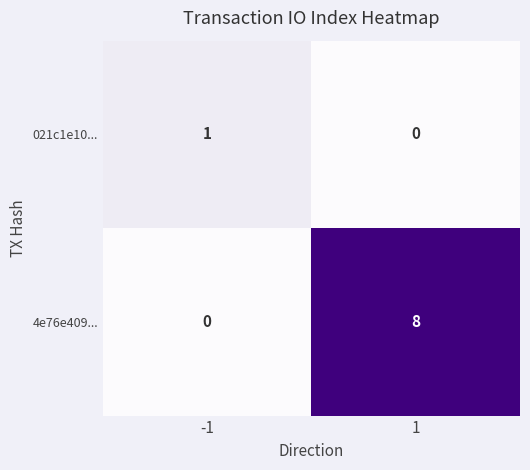

Rank the series by their maximum value, from highest to lowest.

4e76e409..., 021c1e10...